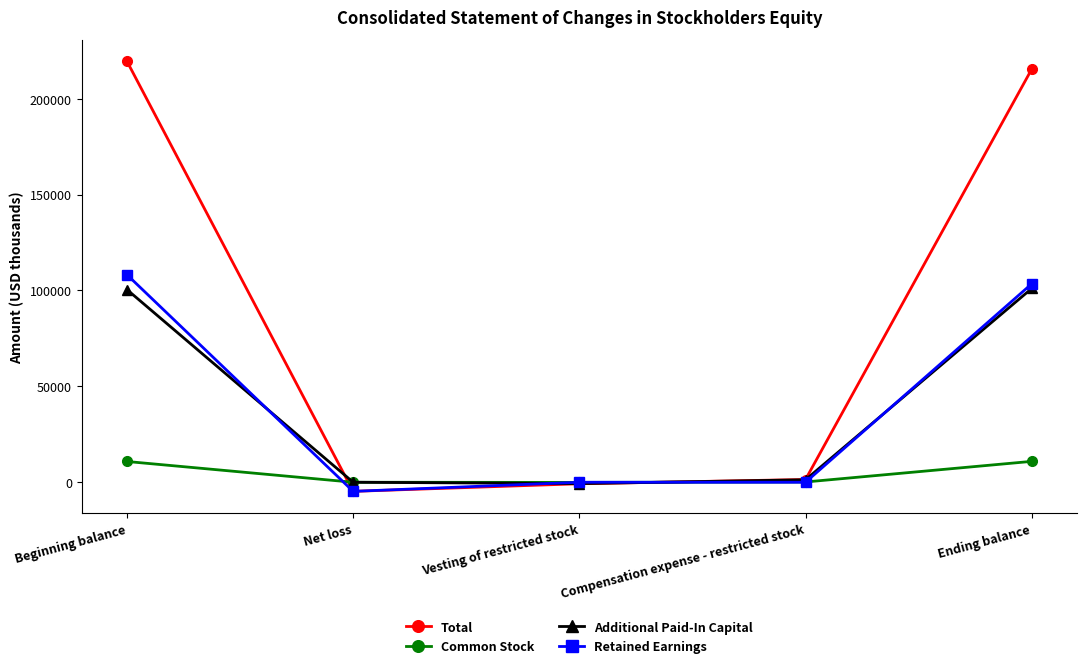

What position from the right is Ending balance?

1